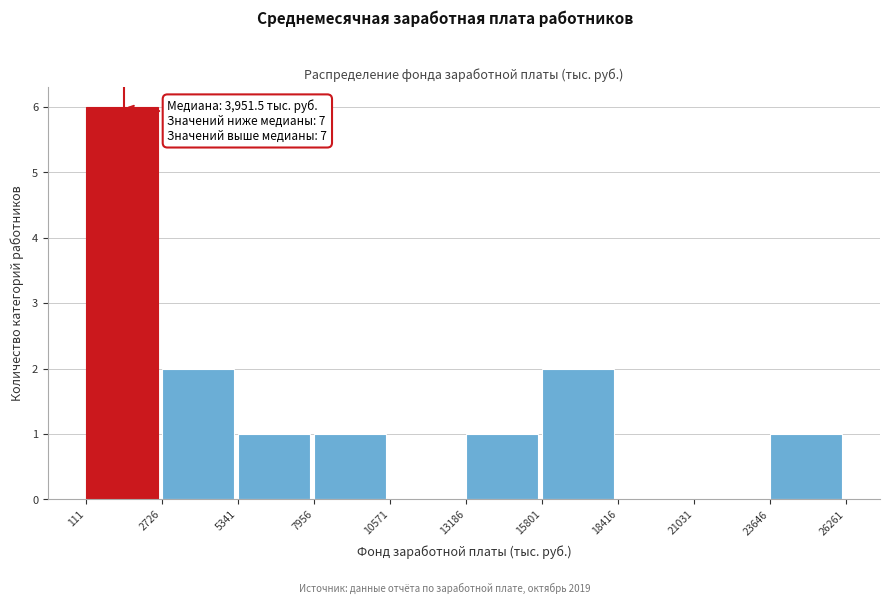

Which range on the x-axis has the tallest bar?

111 to 2726